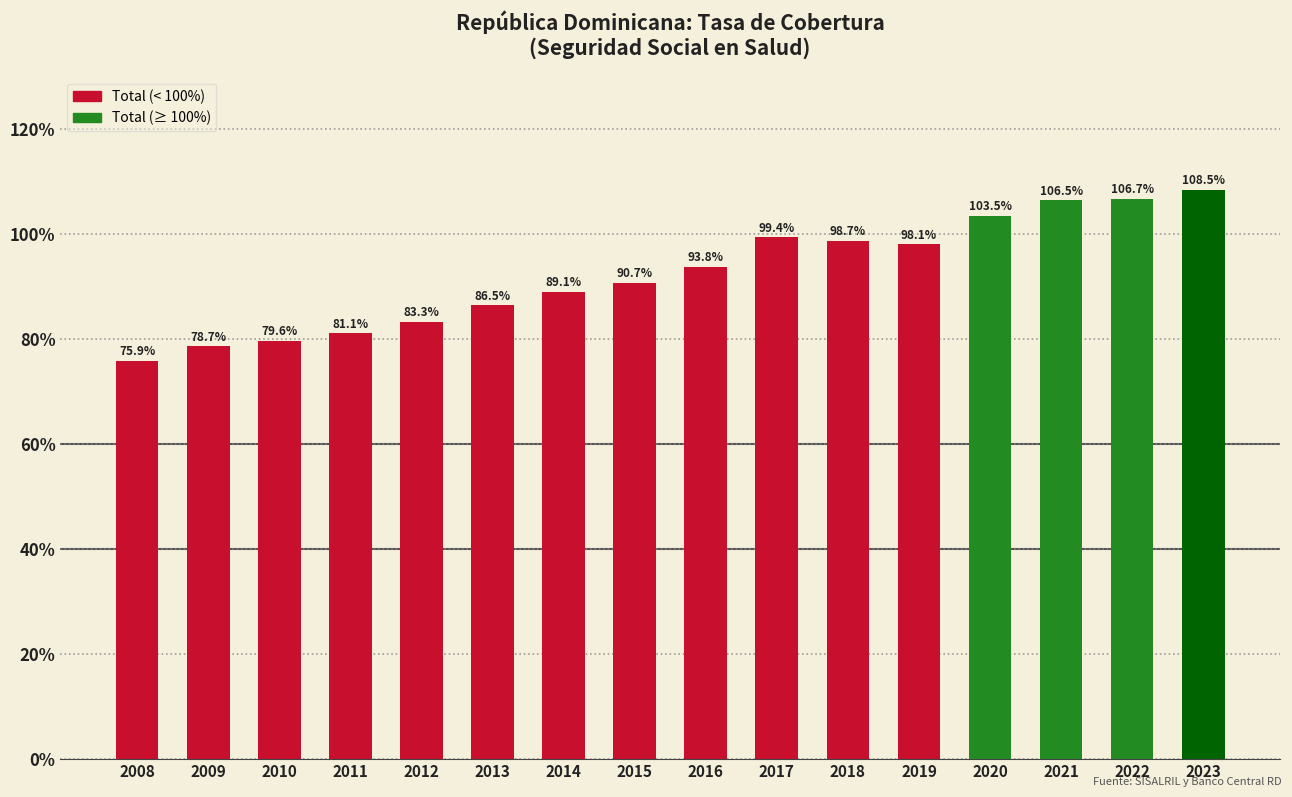

Which label corresponds to the largest value in the chart?

2023